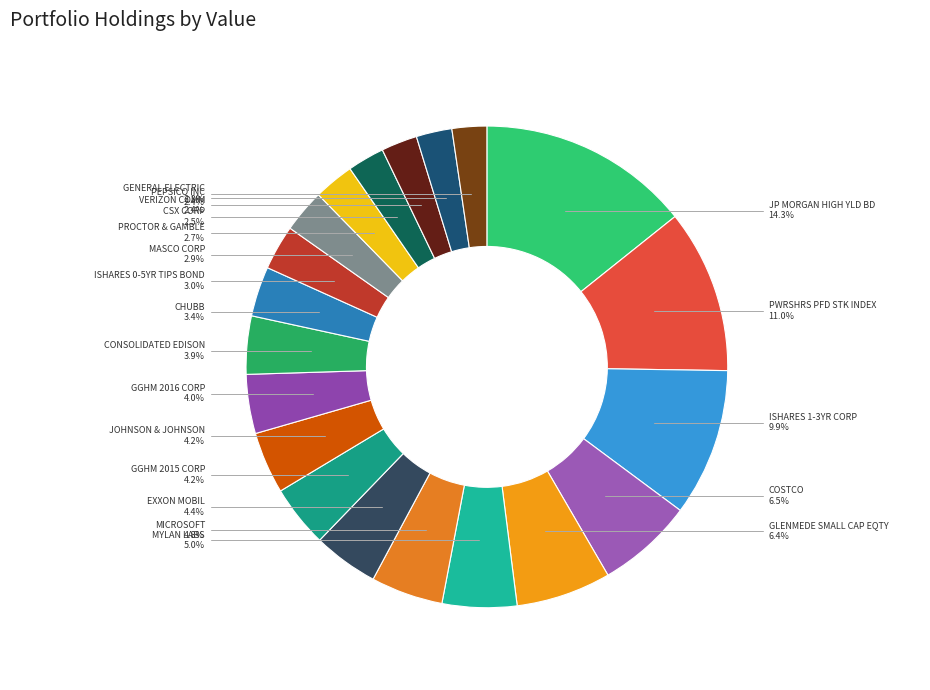

The MYLAN LABS slice represents 18% of the pie. True or false?

False